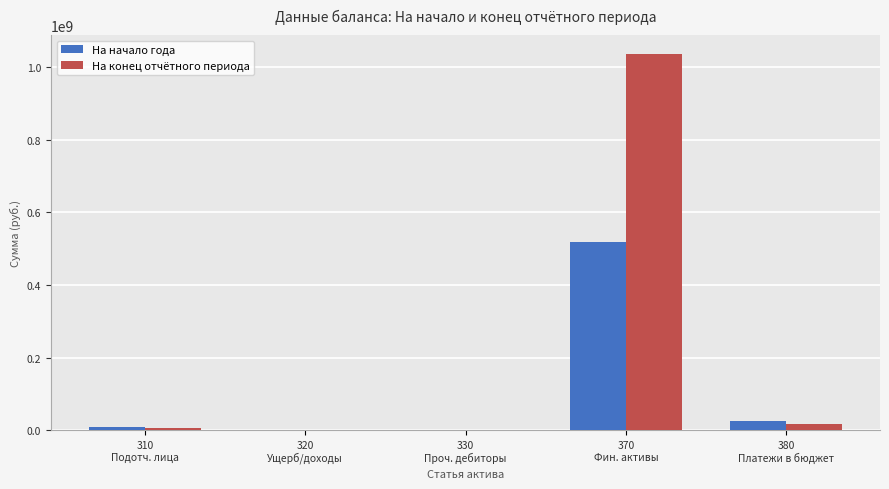

What is the sum of all На конец отчётного периода values?

1061408259.3